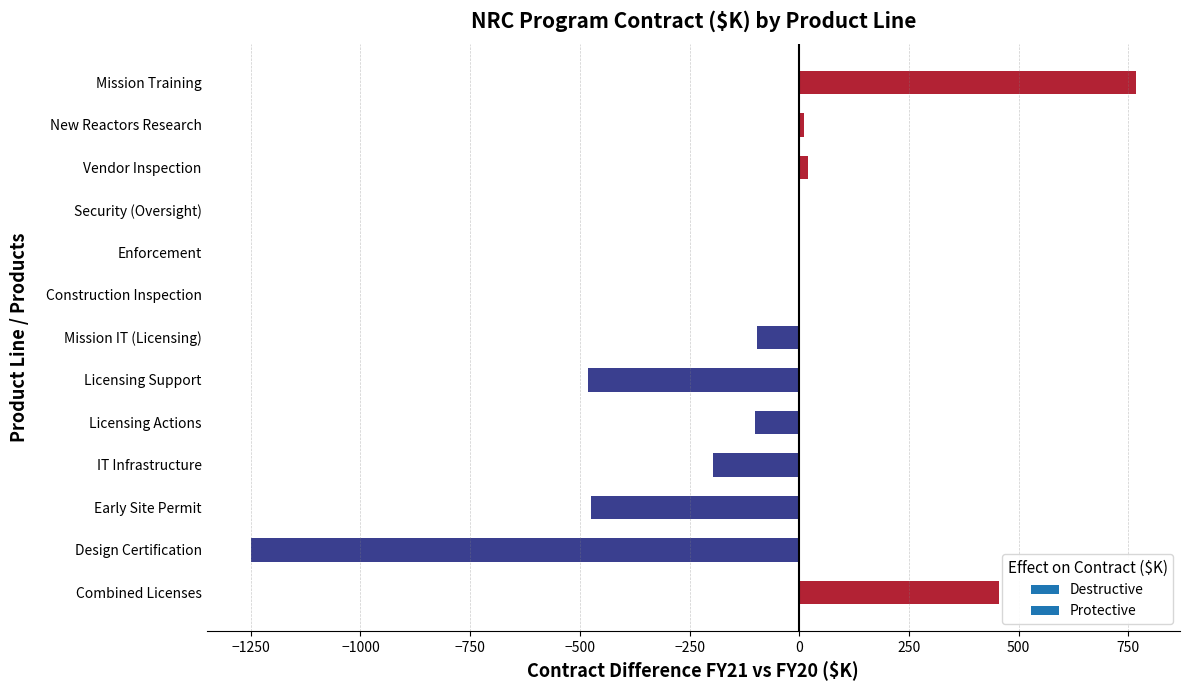

Where is the data nearest to the value -241?

IT Infrastructure